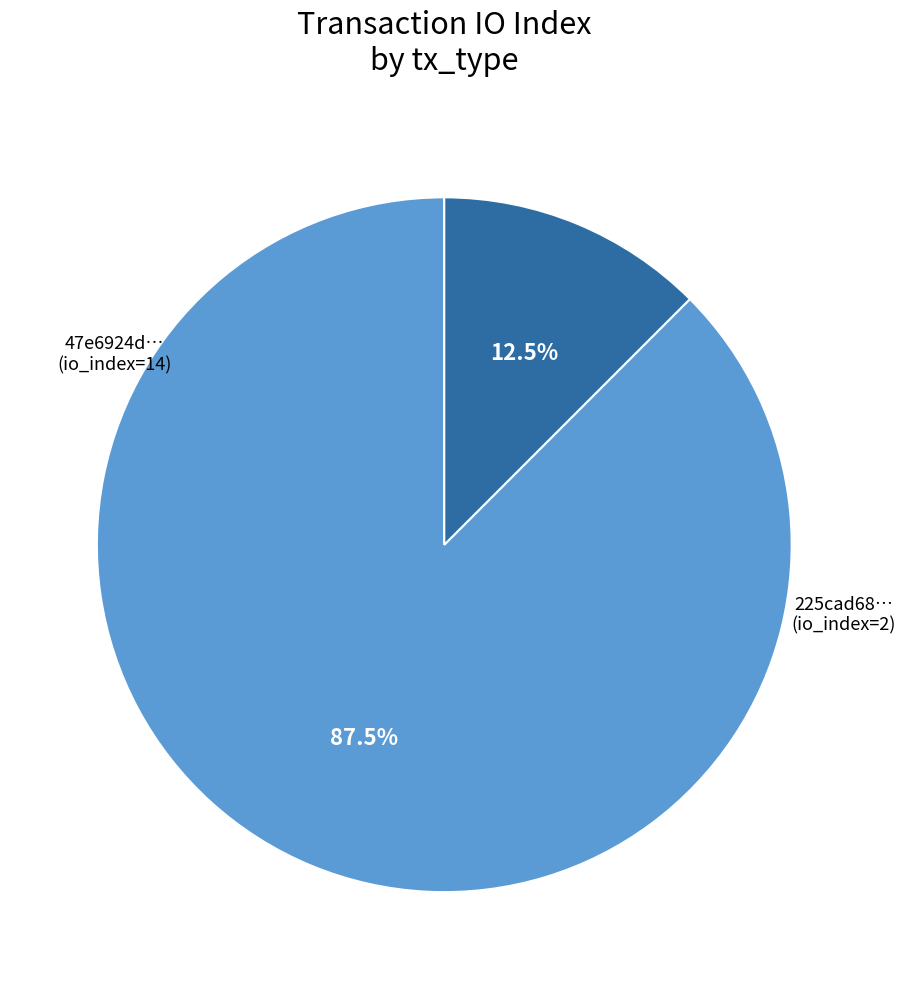

Is there any slice that represents more than half of the pie?

Yes